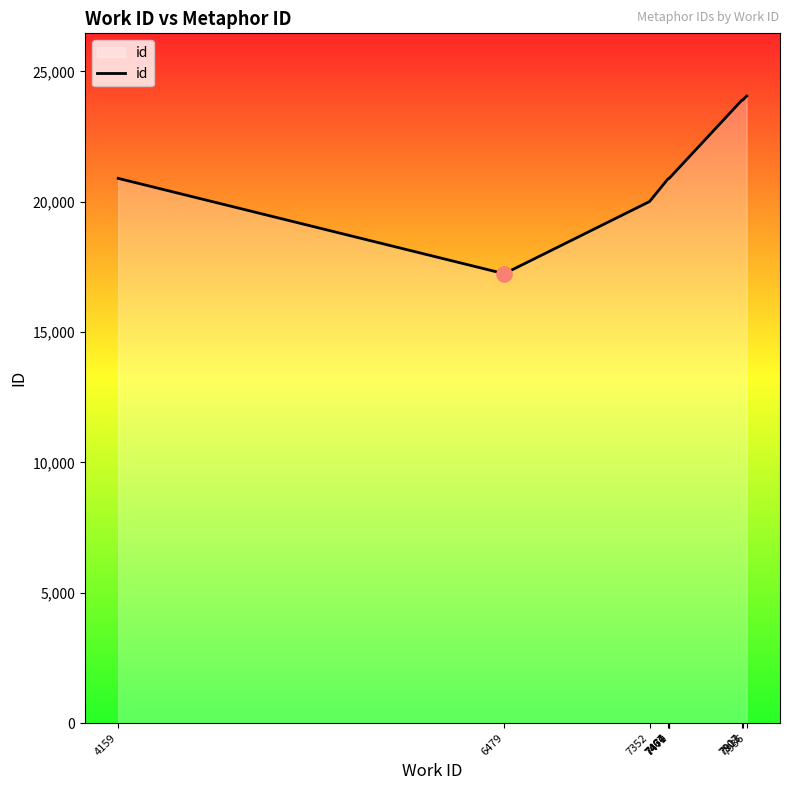

What is the change in value from 7464 to 7913?

+3018